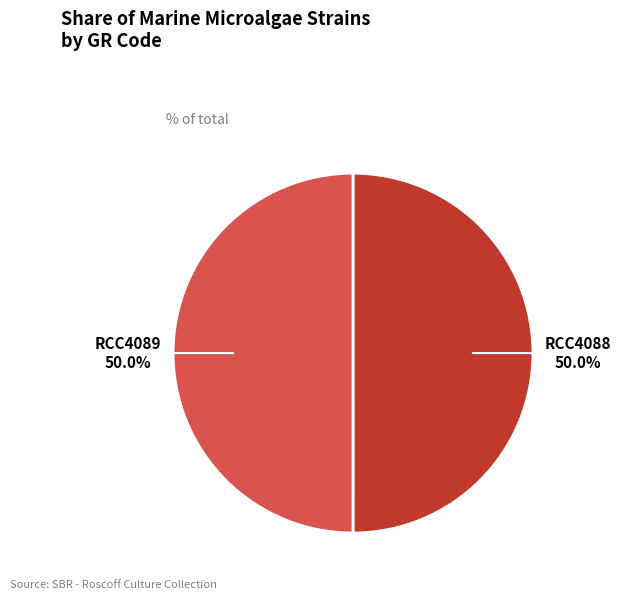

What is the ratio of the value at RCC4088 to the value at RCC4089?

1.0